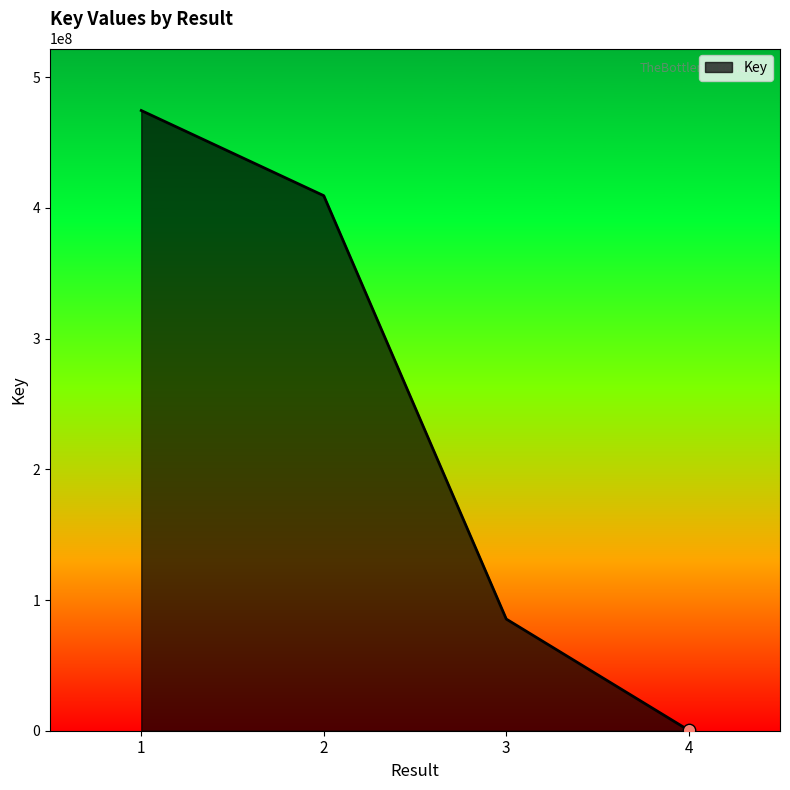

Between 1 and 3, which is larger?

1